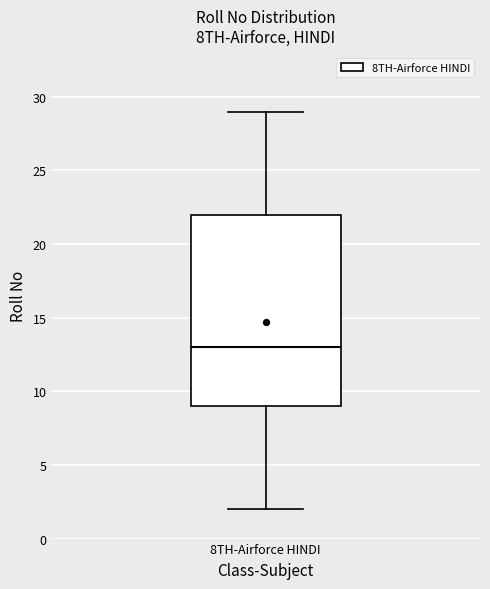

Where does the median line of the box for 8TH-Airforce HINDI sit on the y-axis? The values are not printed on the chart, so give them approximately, as read against the axis.

13